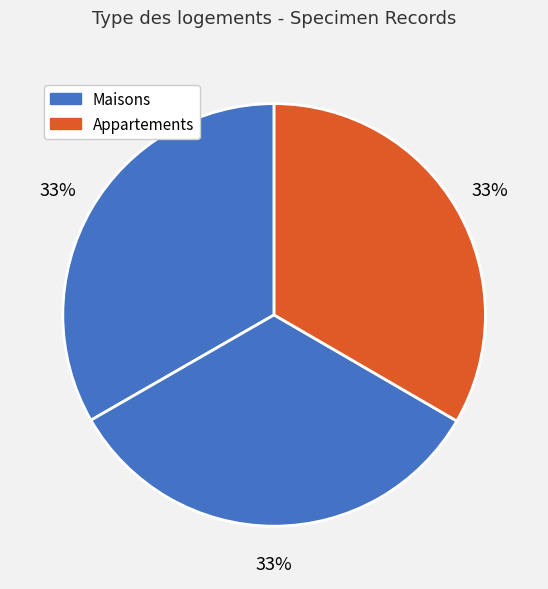

Does any single category account for the majority?

No